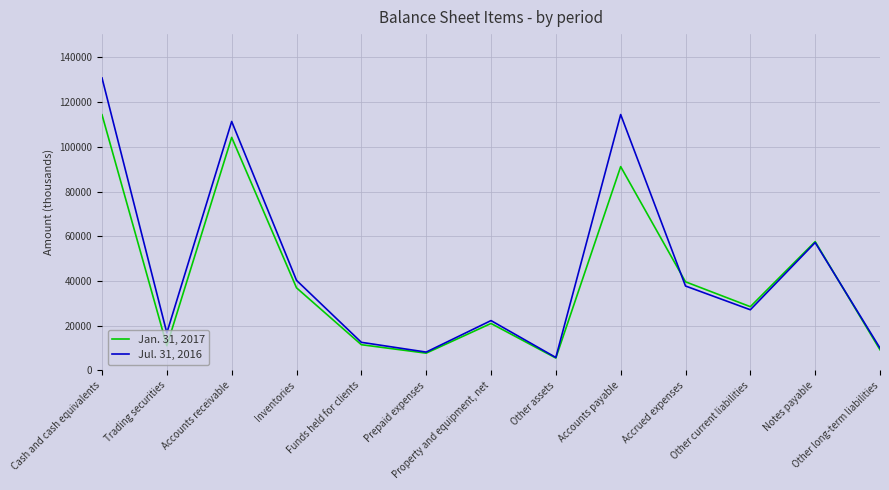

What position from the right is Accounts receivable?

11